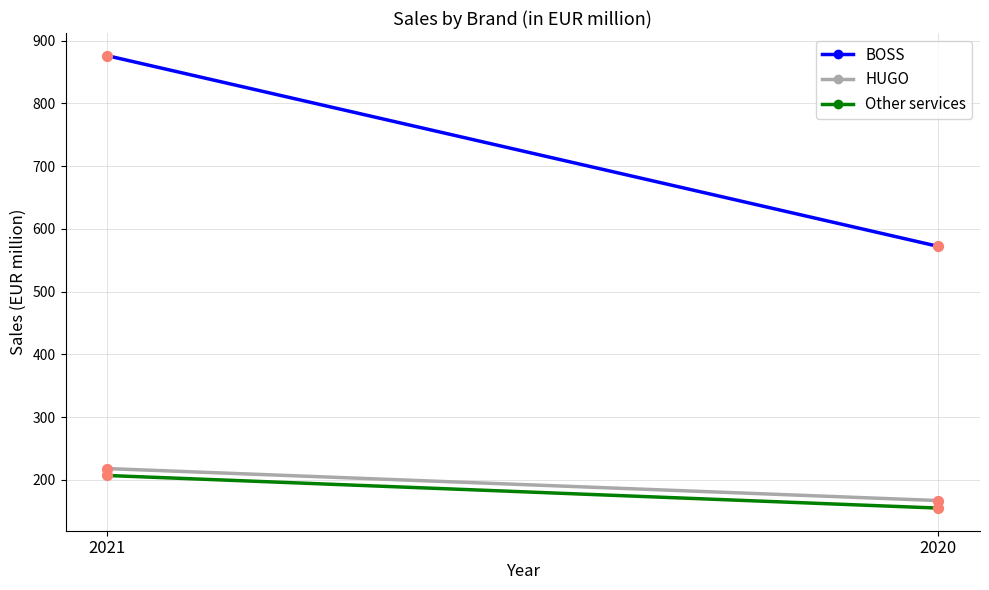

What are all the series names shown in the legend?

BOSS, HUGO, Other services